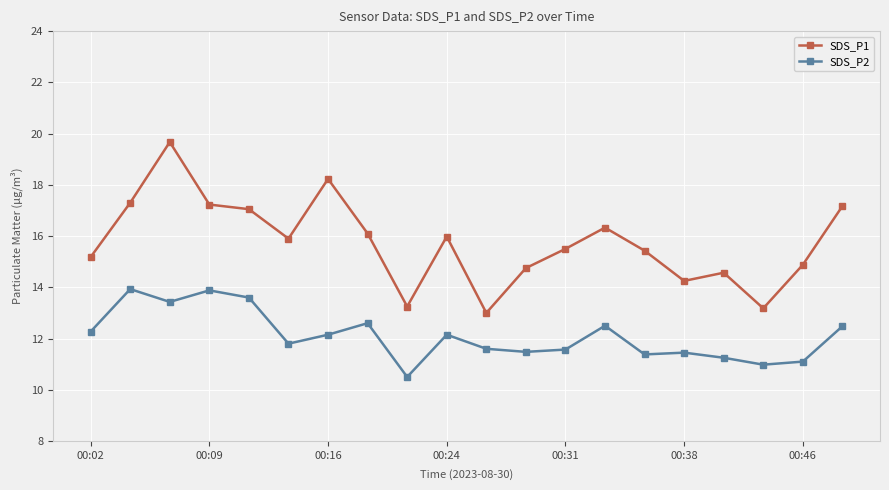

In SDS_P2, how many points are lower than both neighbors (excluding endpoints)?

6